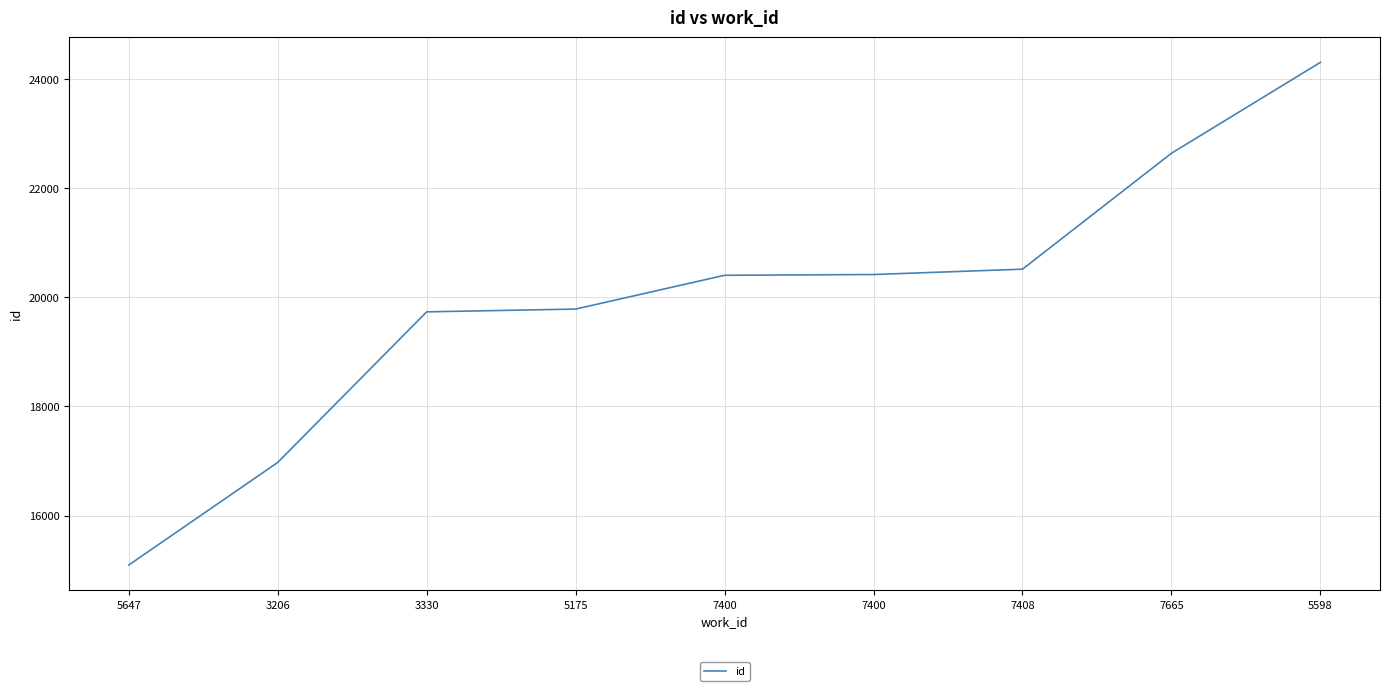

How many lines are shown in the chart?

1